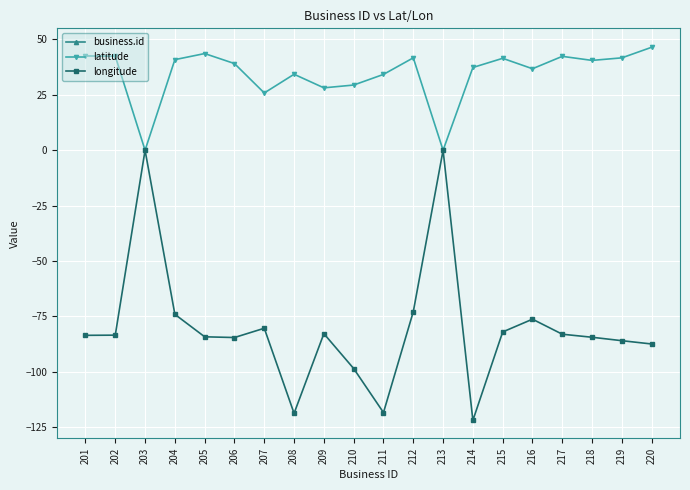

Is it true that longitude equals -121.9 at 214?

True